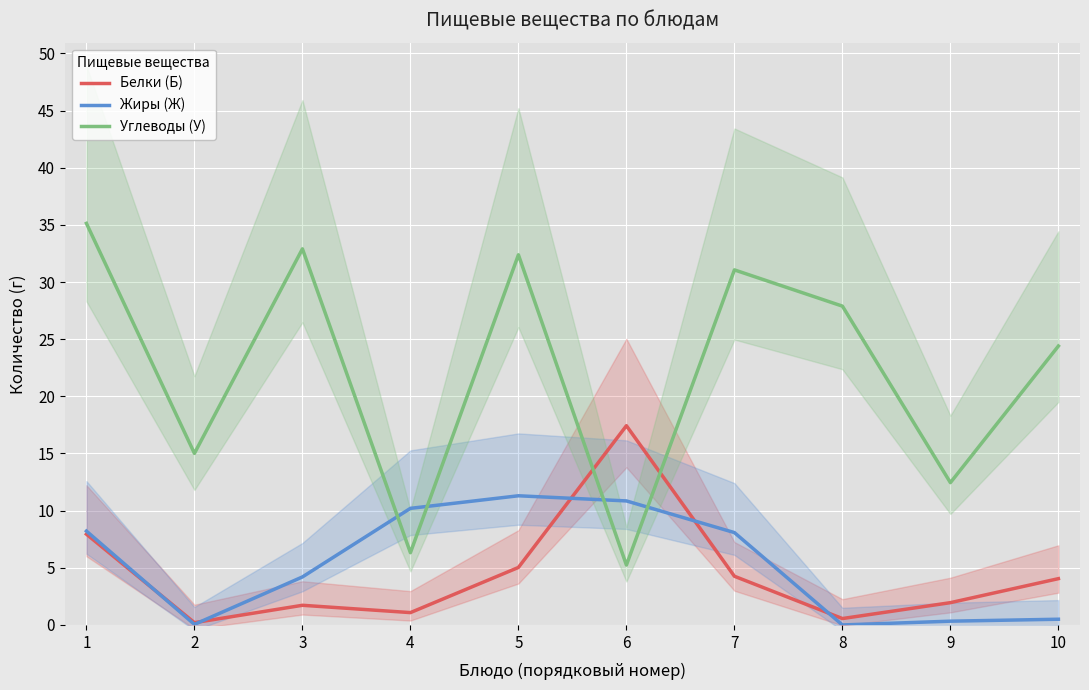

At which category is the sum across all series the highest?

1